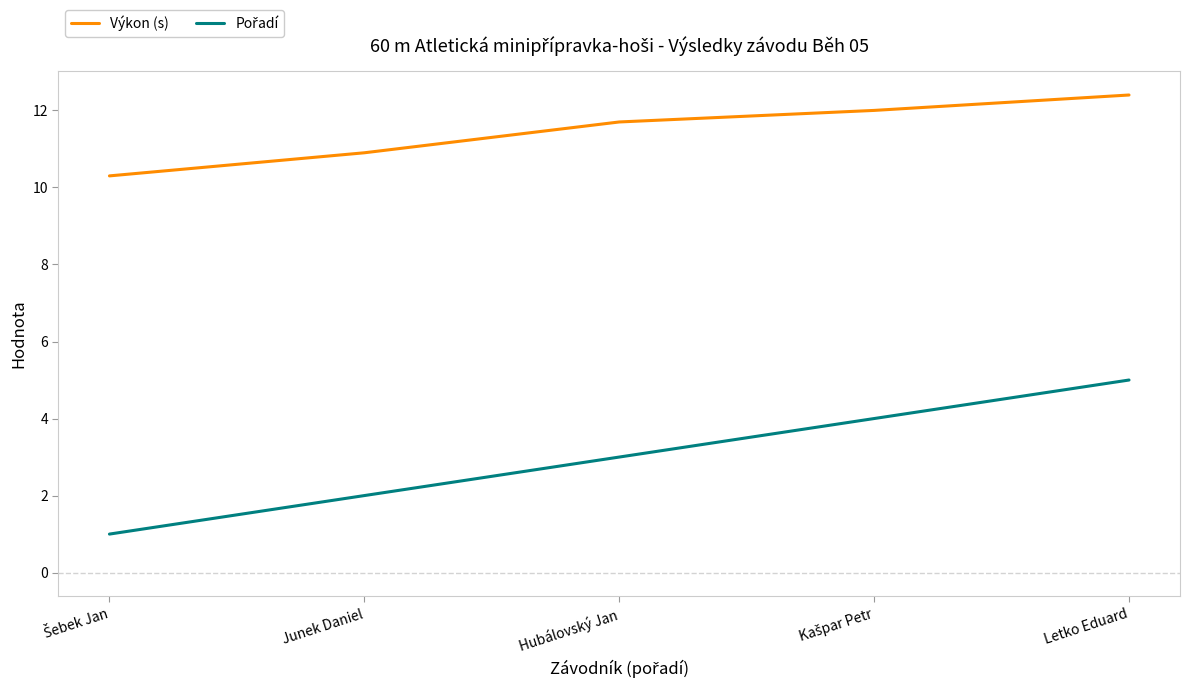

The Výkon (s) series shows 20.6 at Letko Eduard. True or false?

False